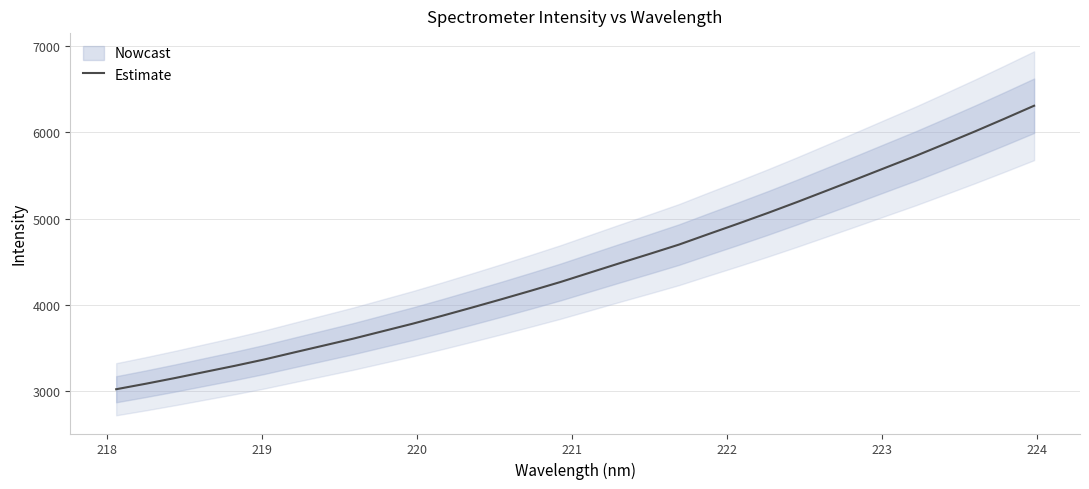

Reading left to right, what are all the values shown in this chart?

3022.8	3086.6	3153.7	3224.2	3294.1	3368.1	3449.2	3529.1	3609.5	3695.9	3782.3	3874.3	3969.2	4066.0	4165.2	4266.7	4375.8	4484.6	4591.2	4700.1	4822.6	4943.2	5066.7	5194.7	5326.9	5459.7	5594.4	5728.3	5869.3	6012.0	6159.5	6309.8